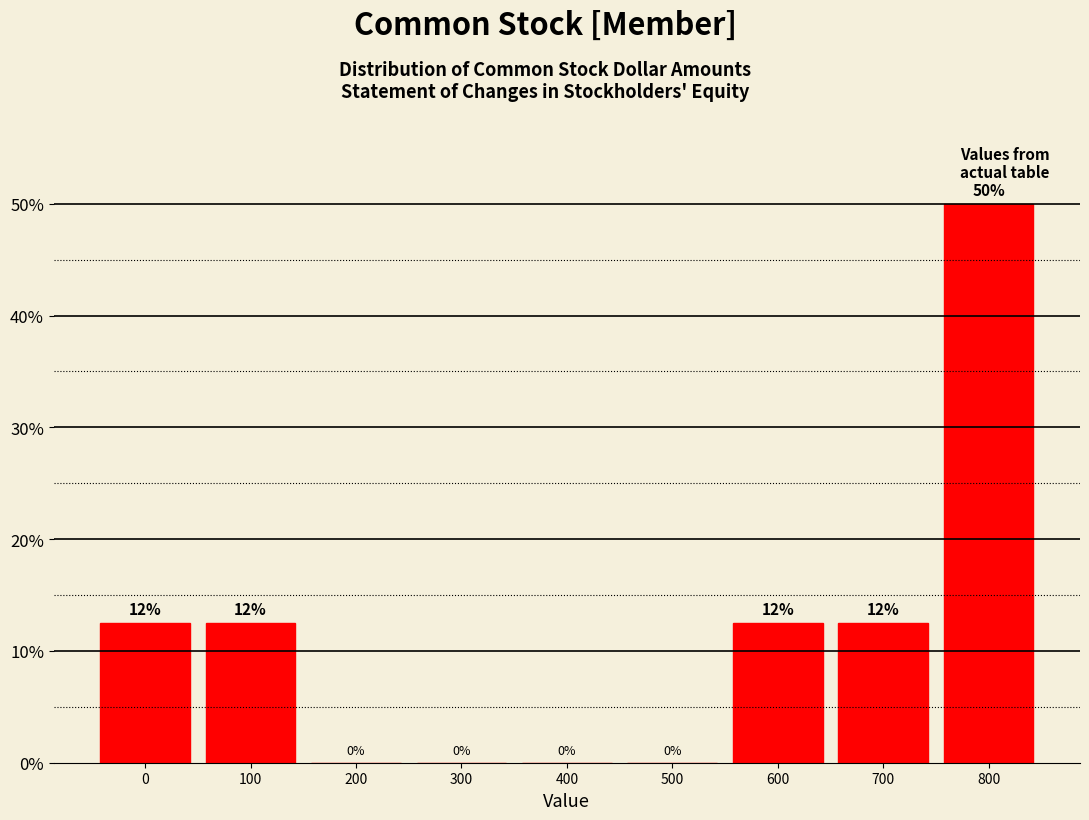

Which label corresponds to the largest value in the chart?

800